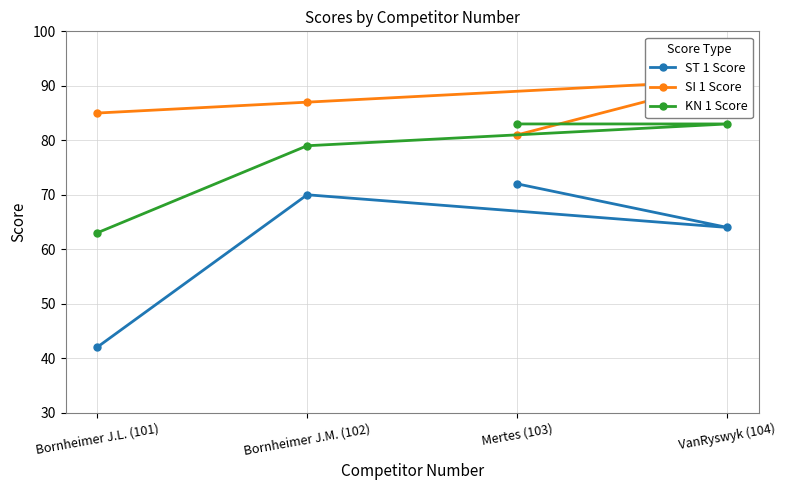

Is this an area chart (filled region under the line)?

No